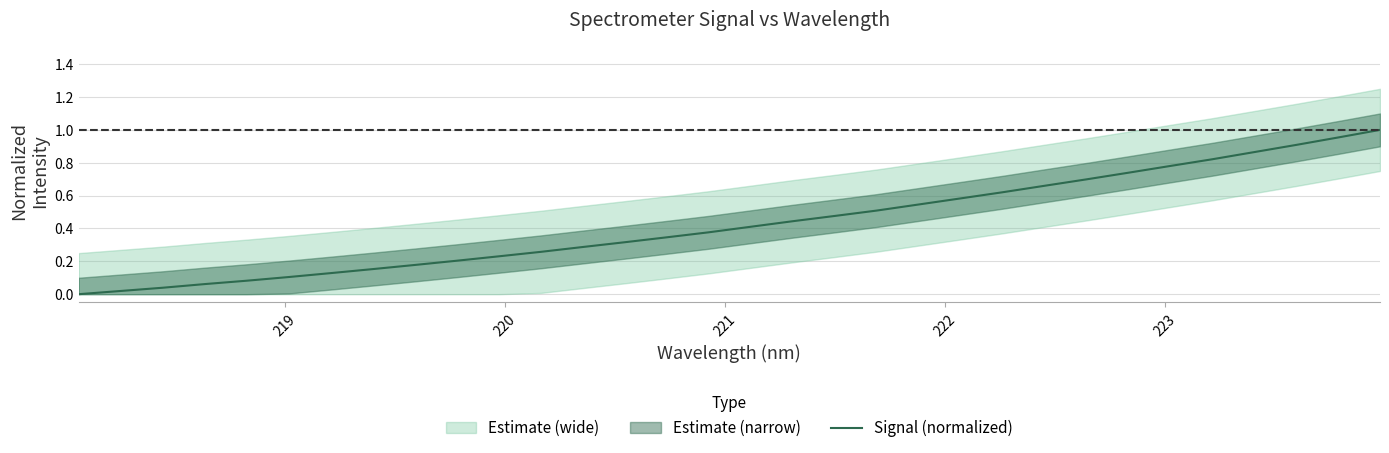

What is the value of the 18th point from the left?

0.4